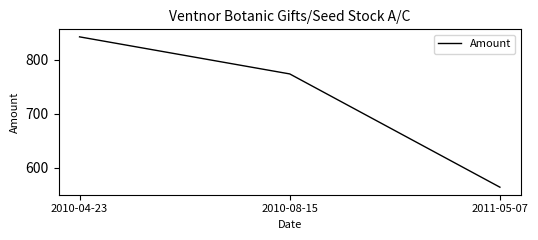

Reading left to right, transcribe all the data shown in this chart.

842.0	773.4	563.9